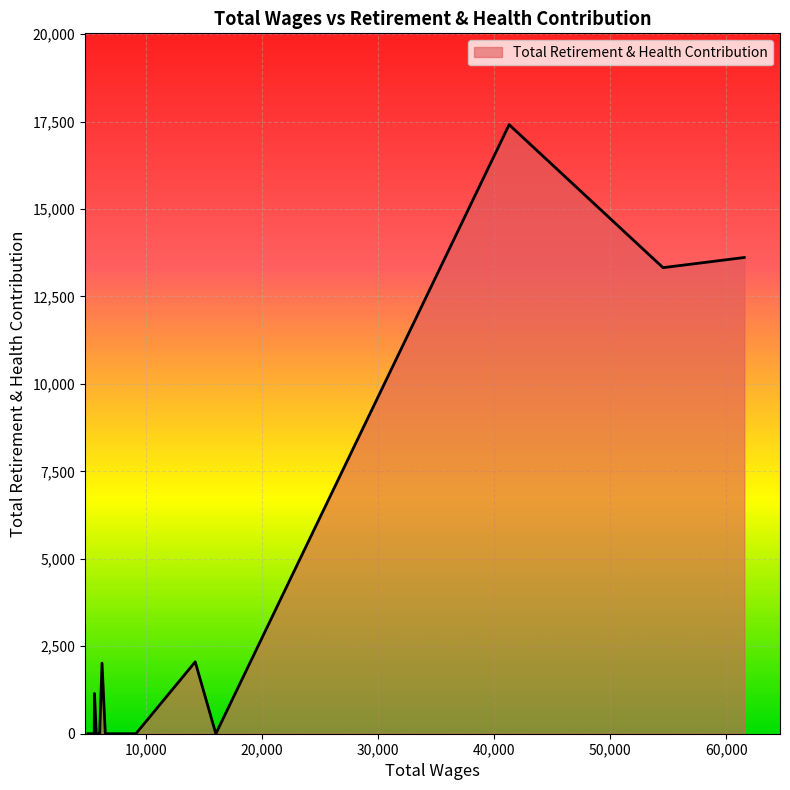

Reading left to right, extract all data points from this chart.

61561.0=13613	54565.0=13323	41311.0=17410	16049.0=0	14273.0=2055	9164.0=0	8807.0=0	7796.0=0	7331.0=0	6529.0=0	6246.0=2018	6045.0=0	5972.0=0	5749.0=0	5749.0=0	5597.0=1152	5576.0=0	5080.0=0	5023.0=0	5023.0=0